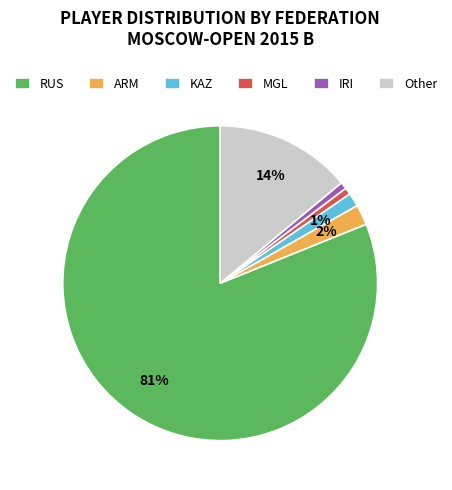

True or false: RUS accounts for 96% of the total.

False